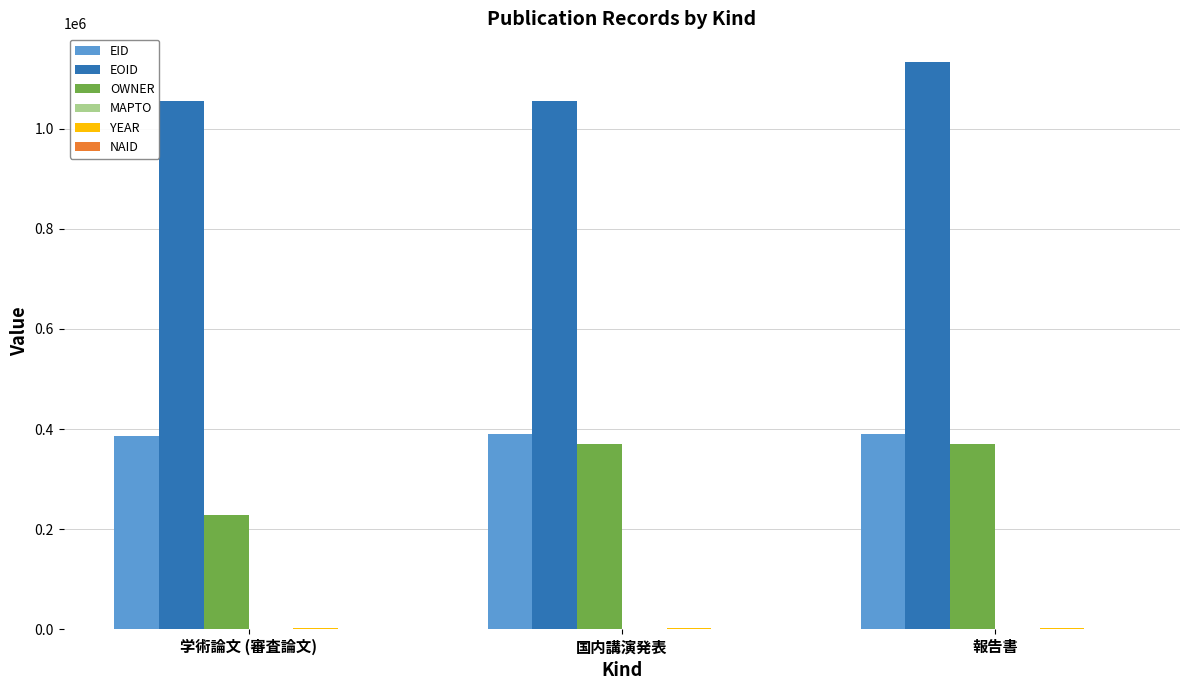

Is the value of EOID at 報告書 greater than the value of OWNER at 国内講演発表?

Yes